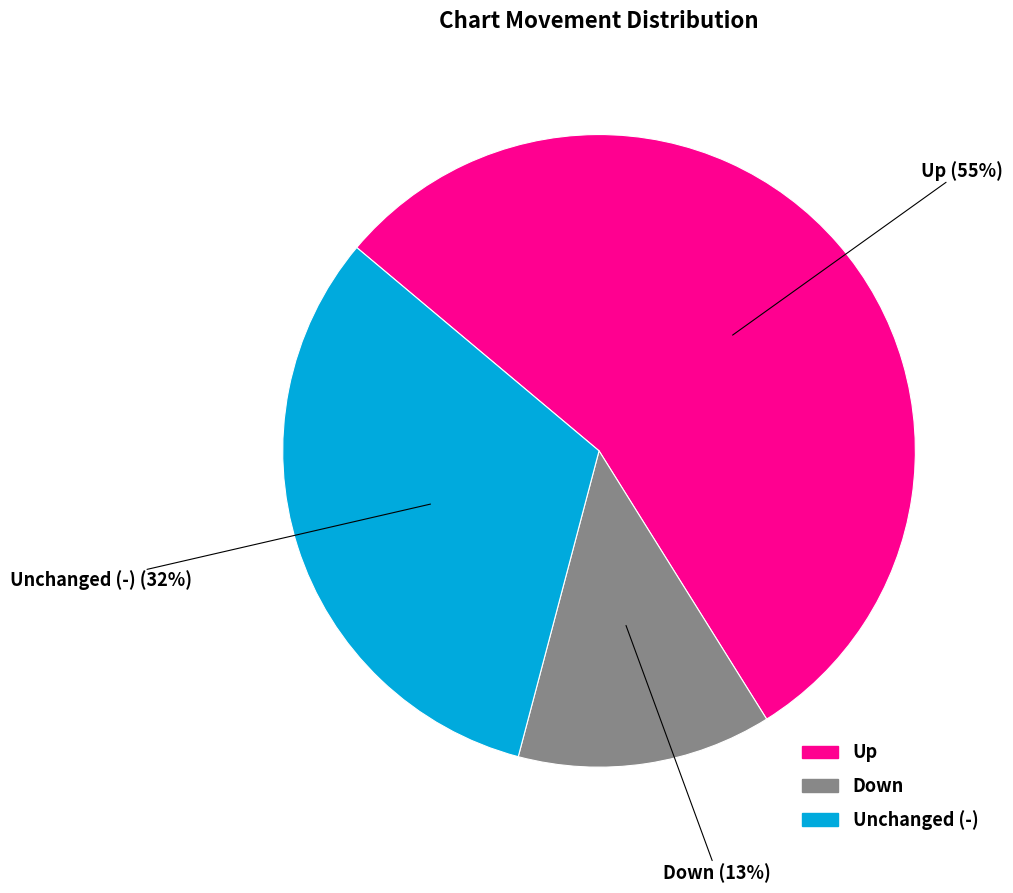

How many segments does this pie chart have?

3